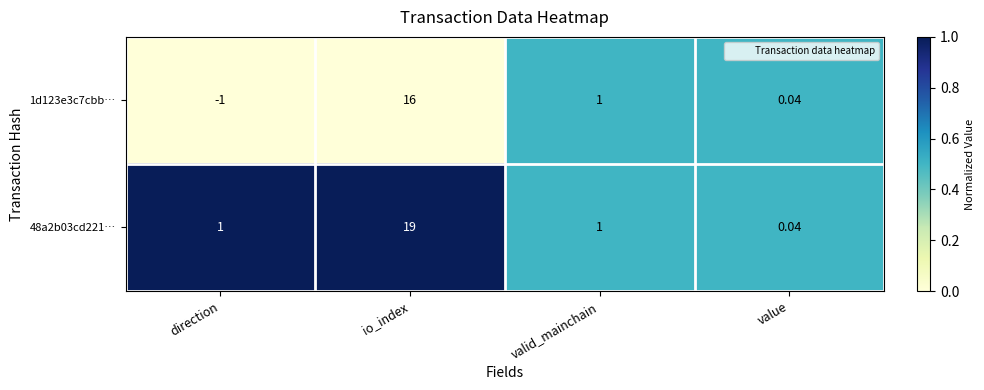

Which category has the highest value across all series?

io_index